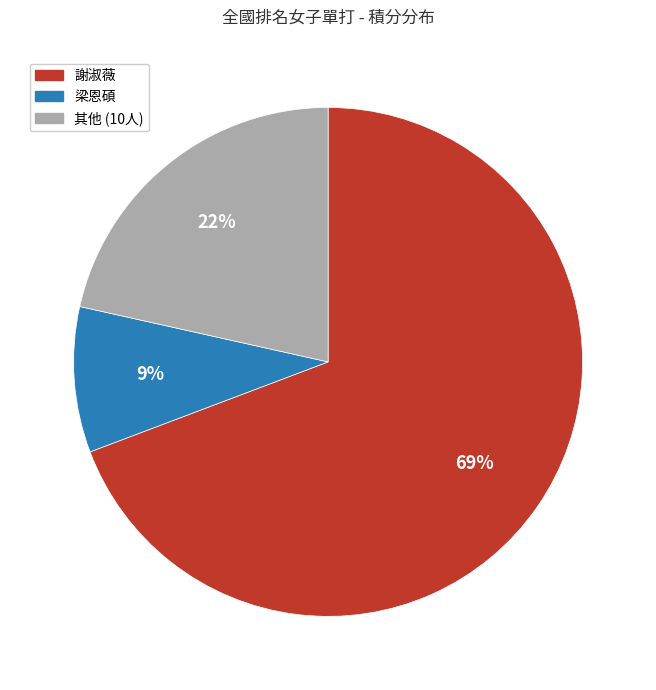

To the nearest percent, what is the difference between the largest and smallest slice percentages?

60%